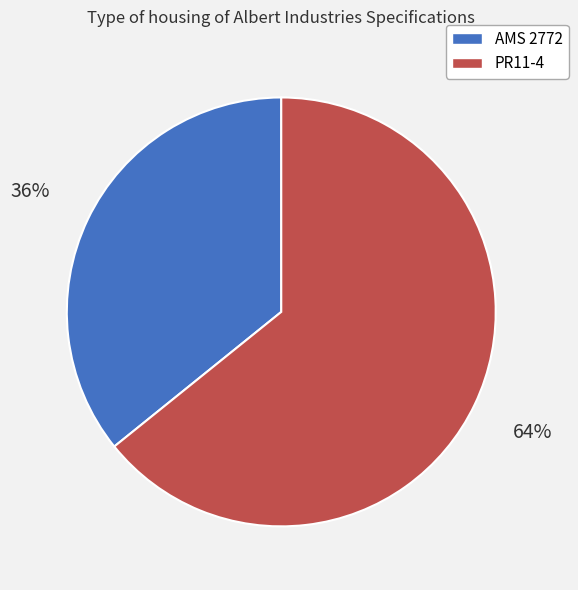

What is the smallest slice in the pie chart?

AMS 2772